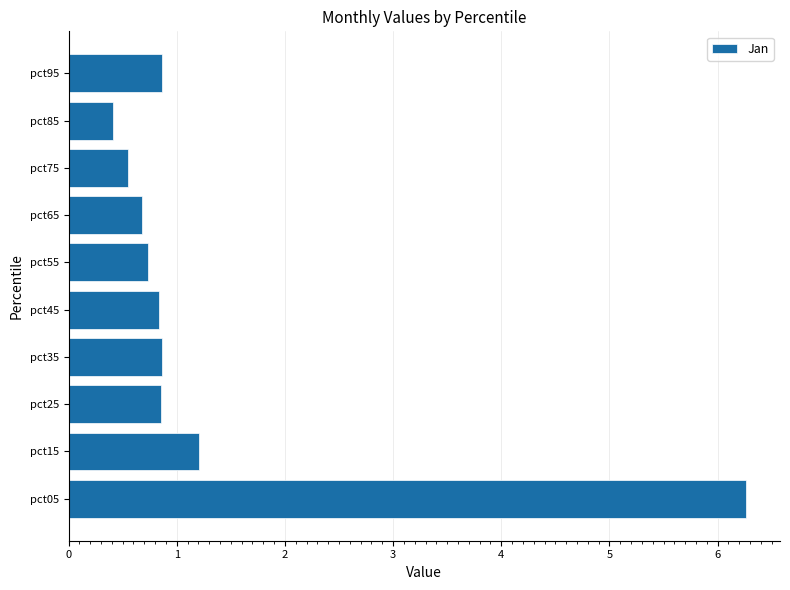

At which label is the value closest to 3?

pct15